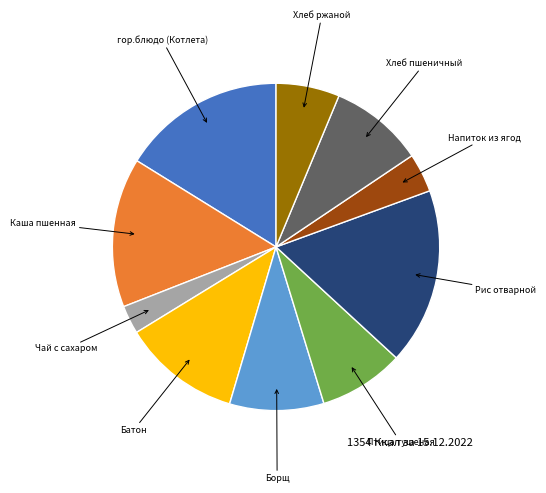

How many segments does this pie chart have?

10